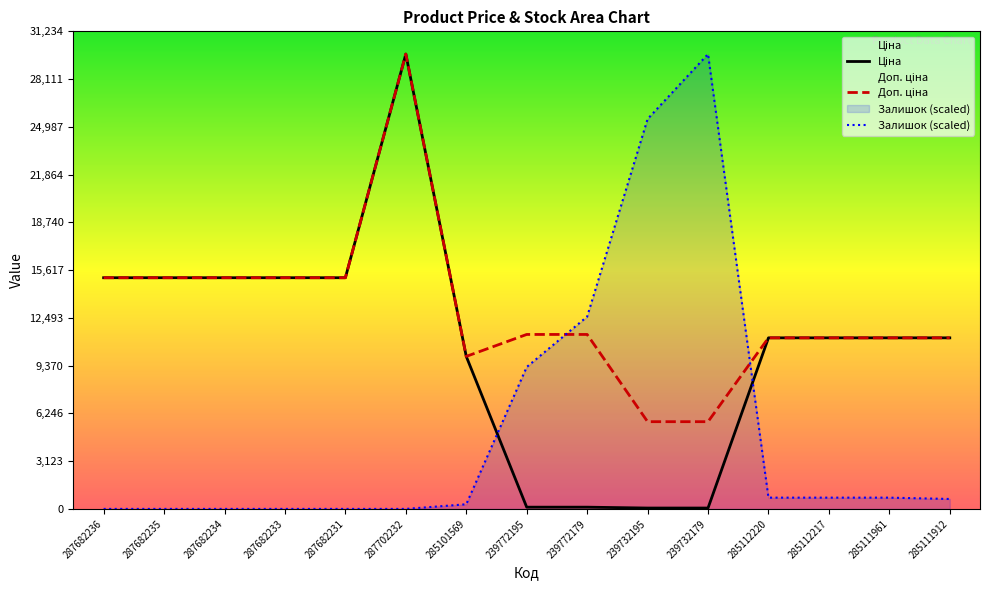

At which label does Доп. ціна first exceed 11410?

287682236